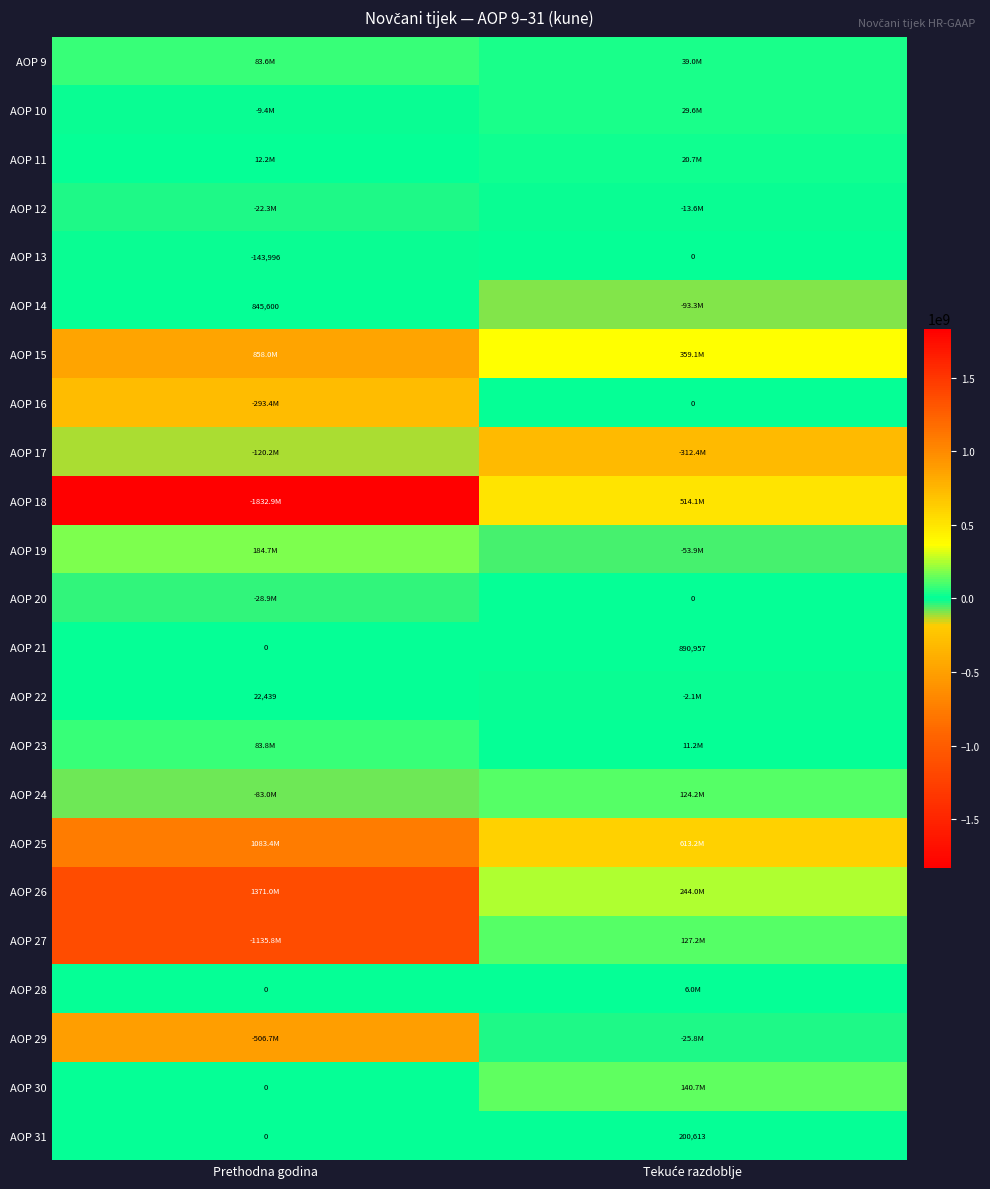

At which category is the sum across all series the highest?

Tekuće razdoblje